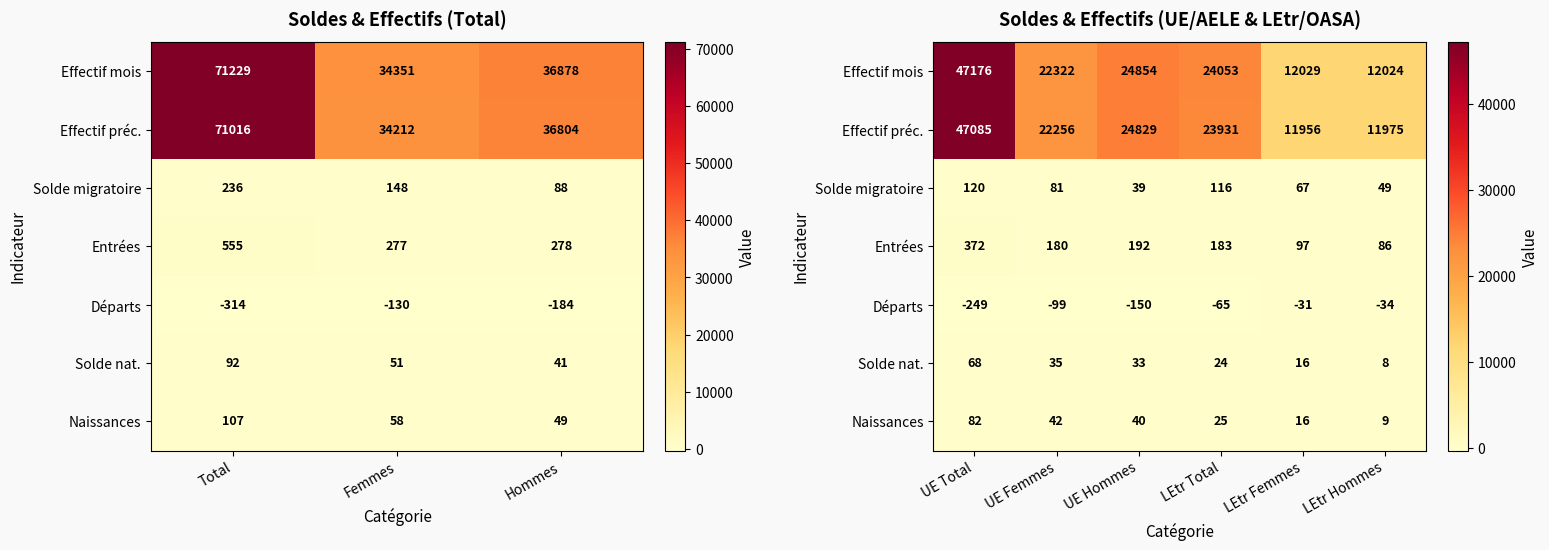

Where is Solde migratoire nearest to the value 79?

UE Femmes